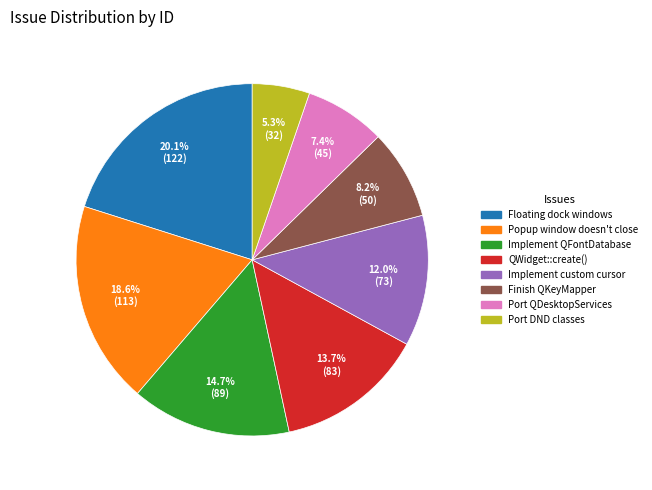

What portion of the pie excludes Implement QFontDatabase?

85.3%